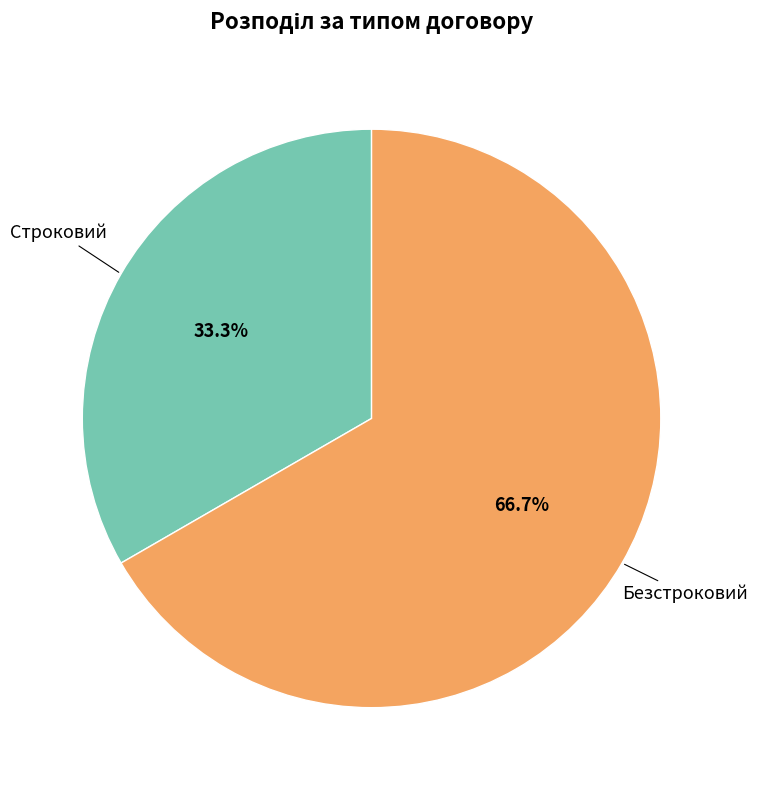

Is there any slice that represents more than half of the pie?

Yes